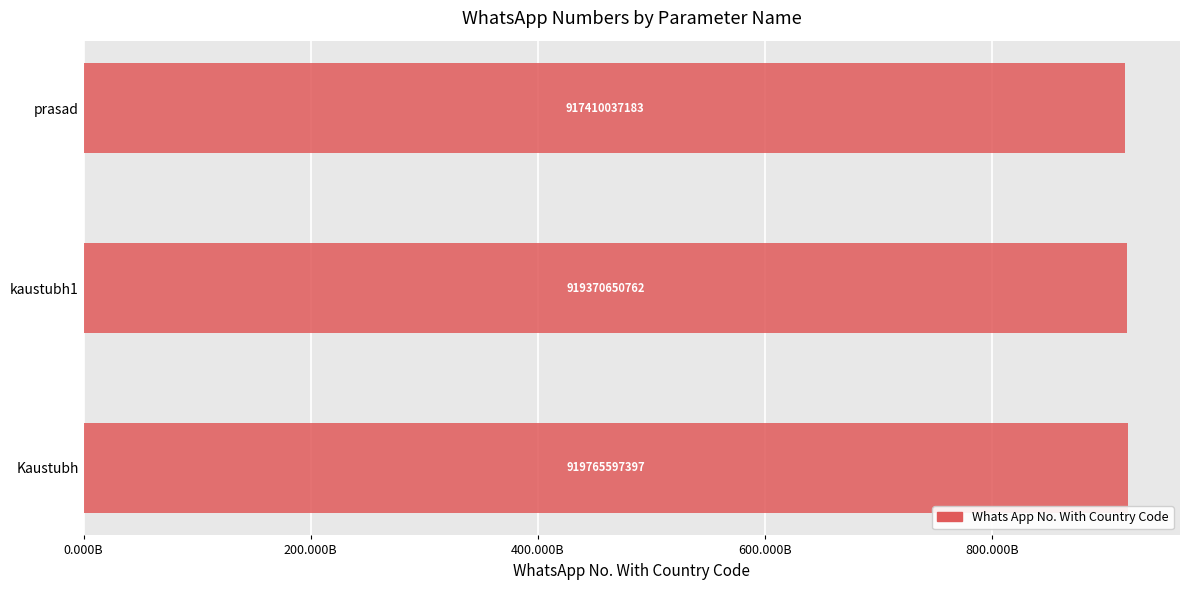

Rank the categories by value from highest to lowest.

Kaustubh, kaustubh1, prasad